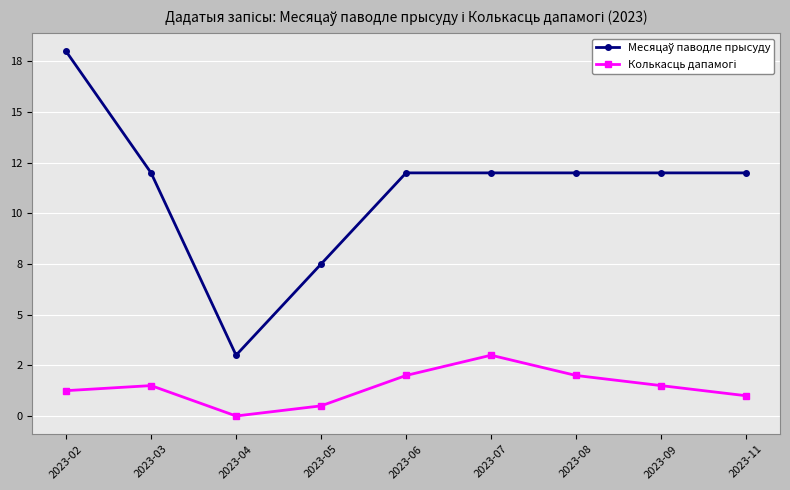

What is the difference between the Месяцаў паводле прысуду values at 2023-05 and 2023-04?

4.5